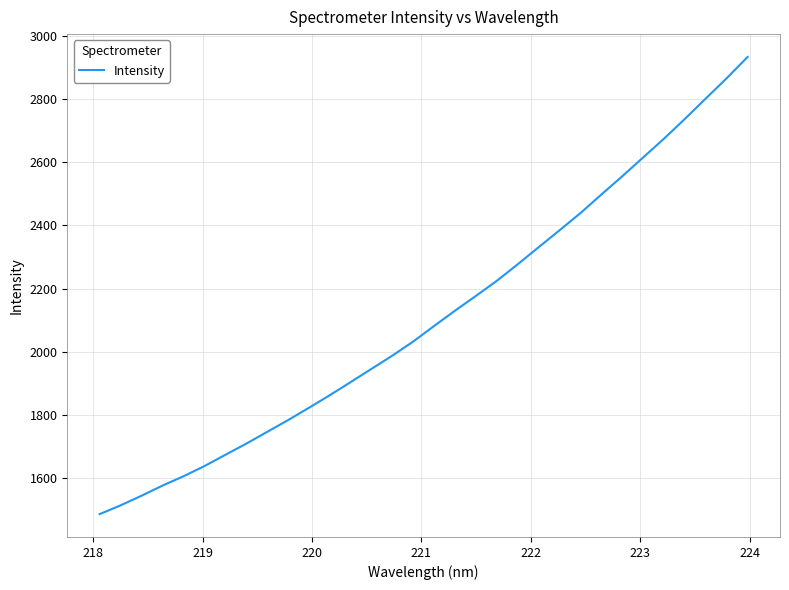

What is the greatest value displayed?

2932.9